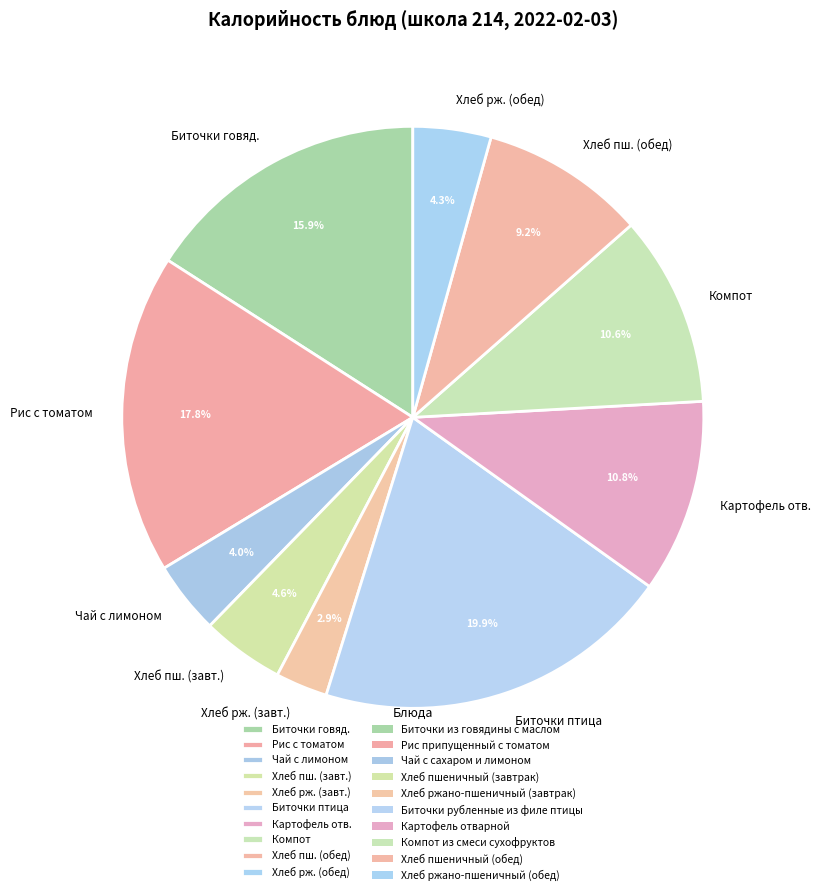

Which slice is the smallest?

Хлеб рж. (завт.)